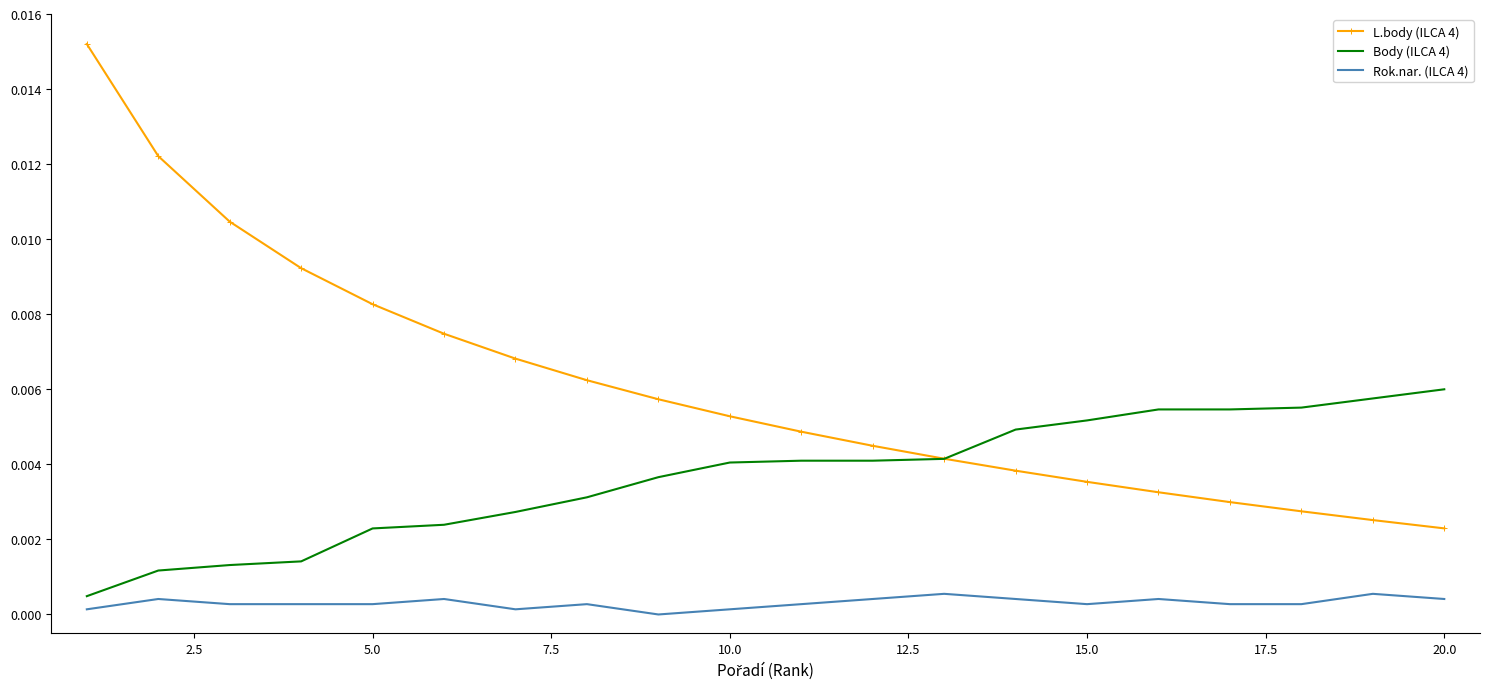

True or false: Rok.nar. (ILCA 4) and L.body (ILCA 4) intersect in this chart.

False